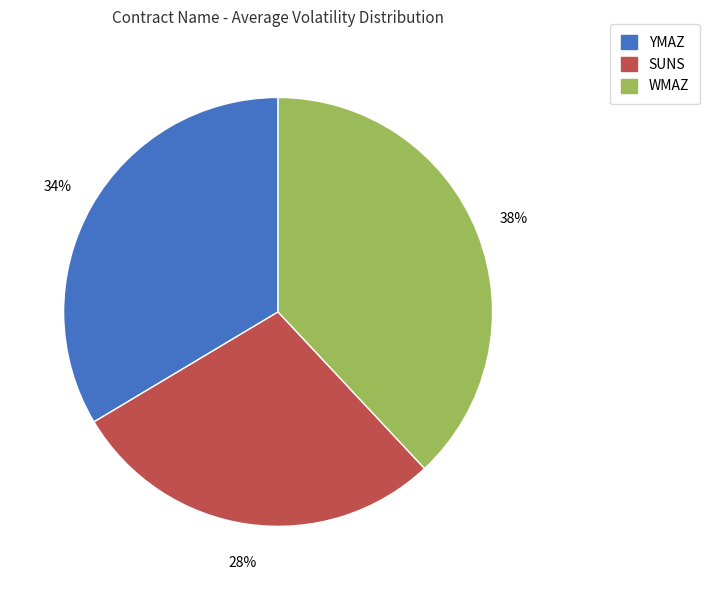

To the nearest percent, what is the average slice percentage?

33%